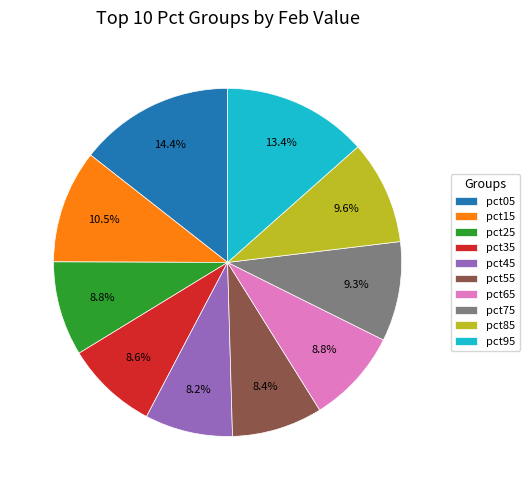

What is the ratio of the value at pct55 to the value at pct65?

1.0